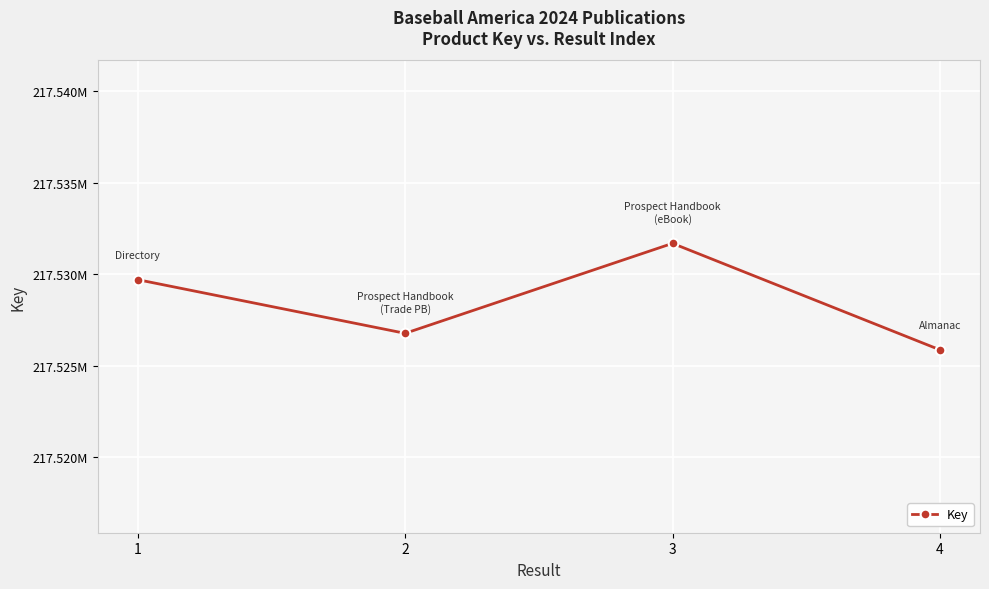

True or false: the data has more than 2 interior local peaks.

False